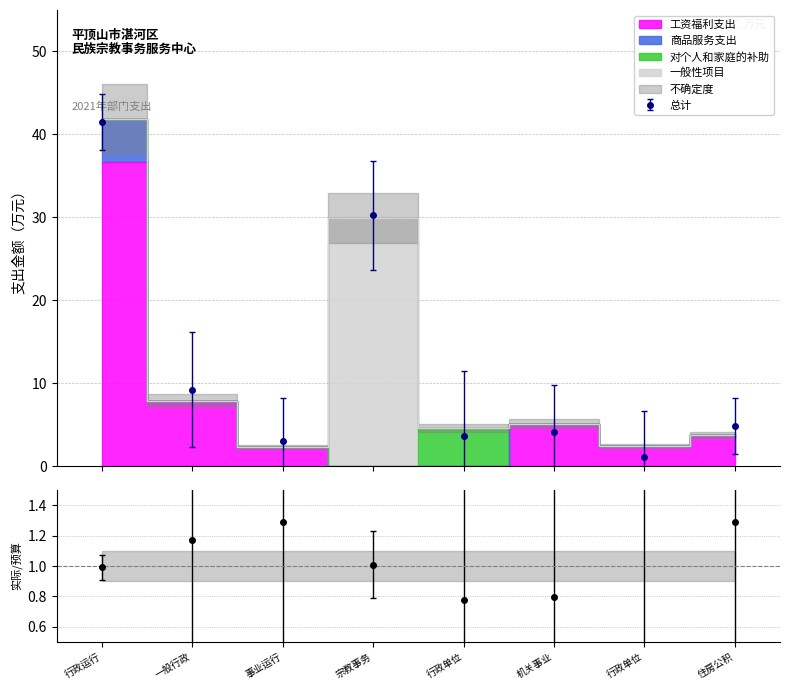

At which category does 商品服务支出 reach its first local valley?

宗教事务